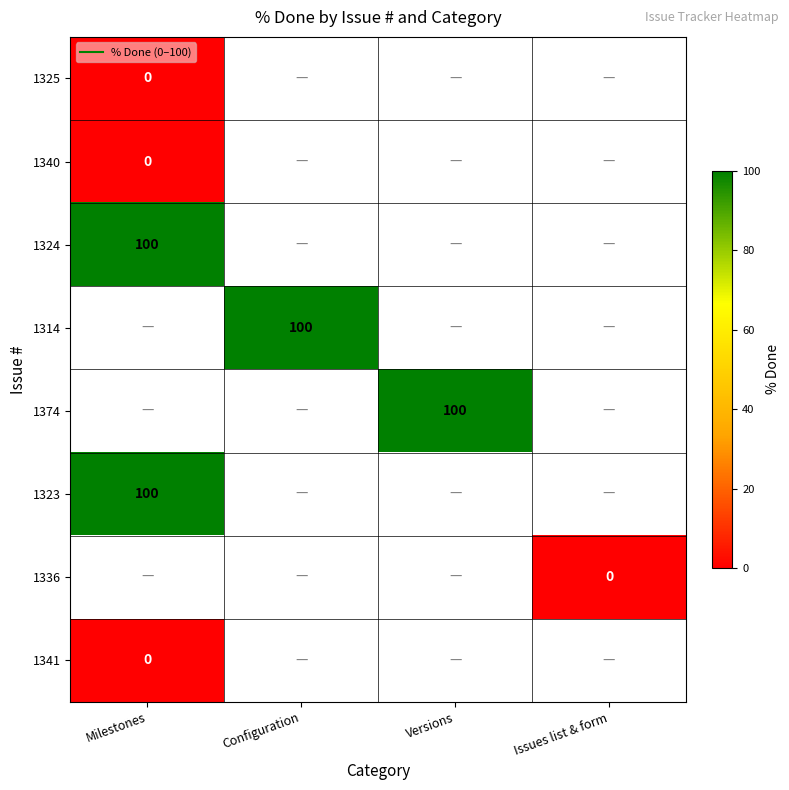

Which category has the lowest value in the 1325 series?

Milestones